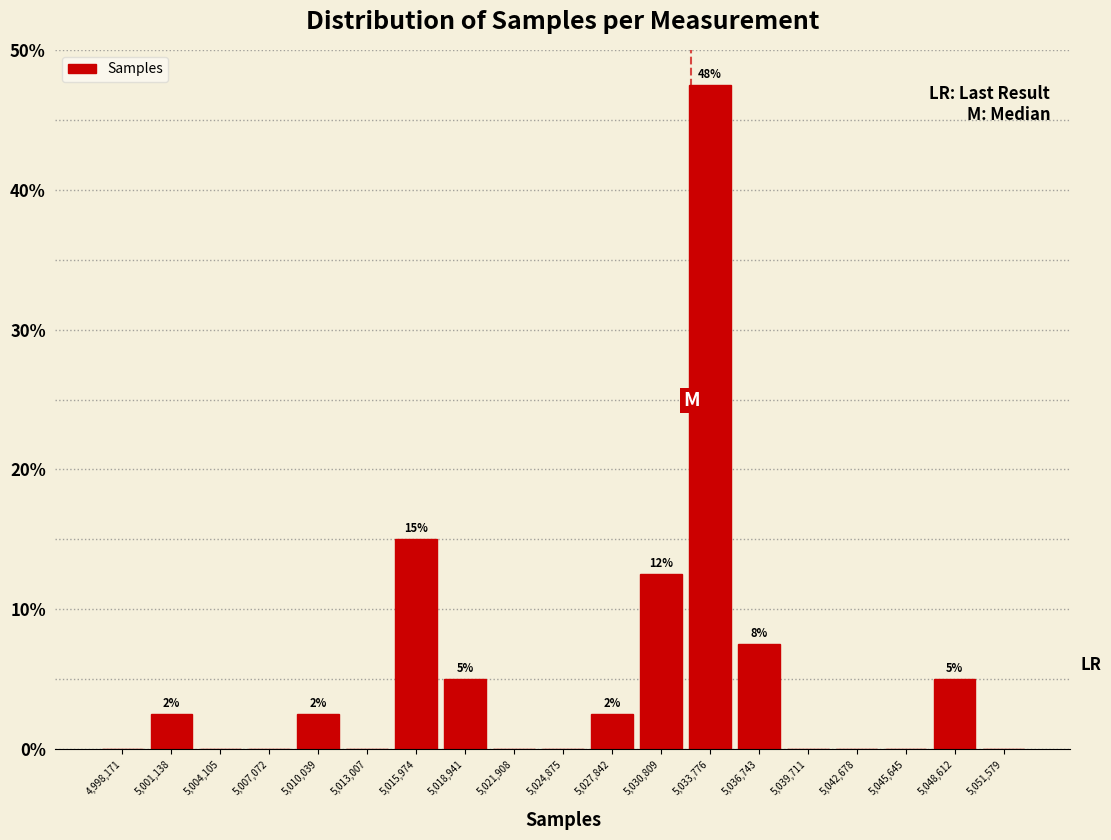

Over which range of the x-axis is the bar tallest?

5032500 to 5035500